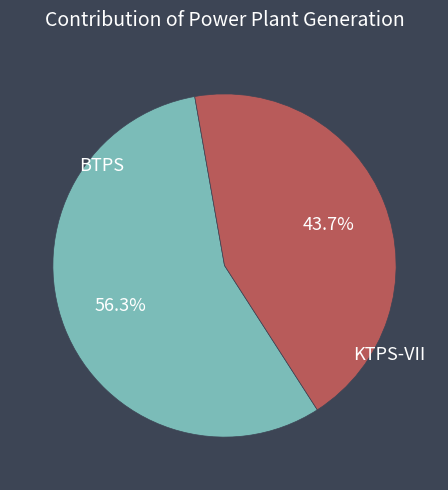

Rank the categories by value from lowest to highest.

KTPS-VII, BTPS